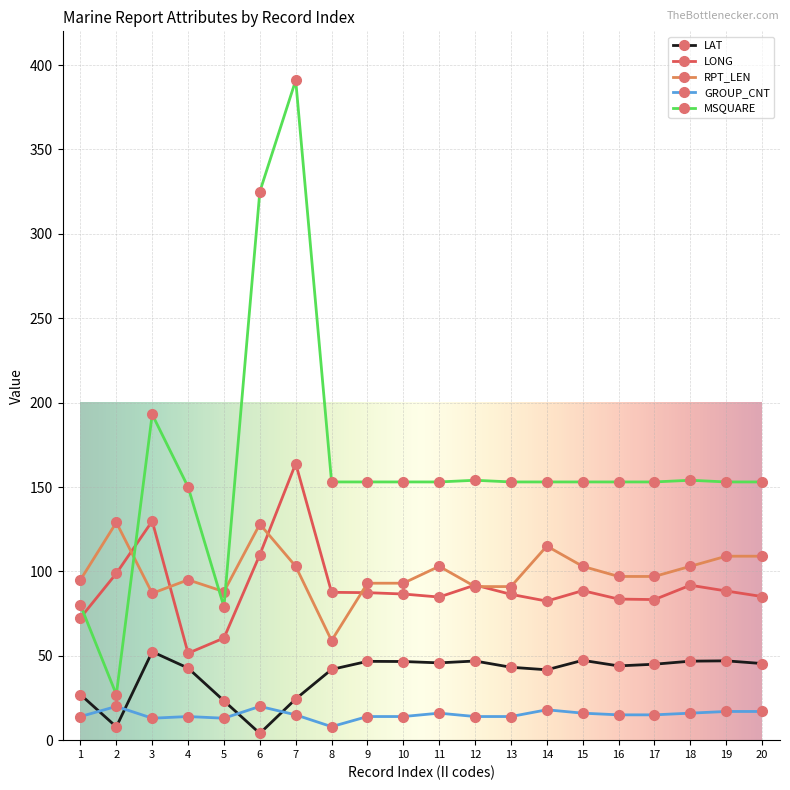

At which label does LONG first exceed 87?

2